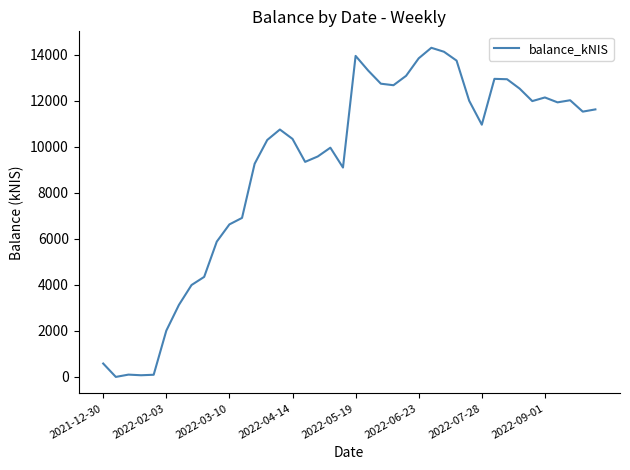

How many values exceed 10953?

20